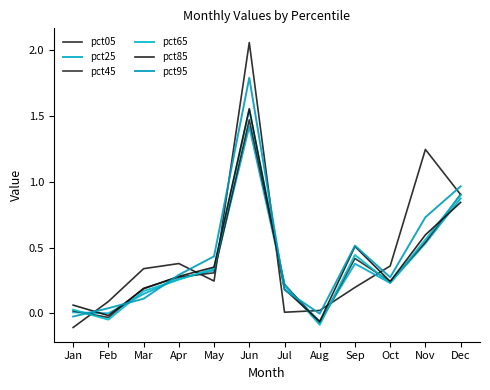

Which series has the widest spread of values?

pct05